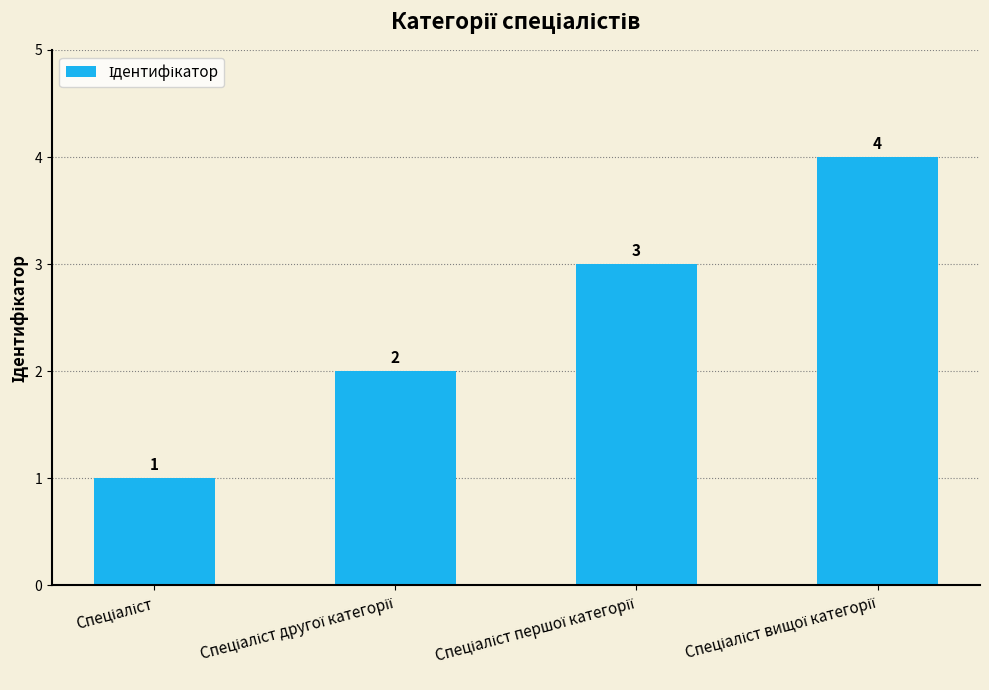

How many values are between 2 and 4?

3